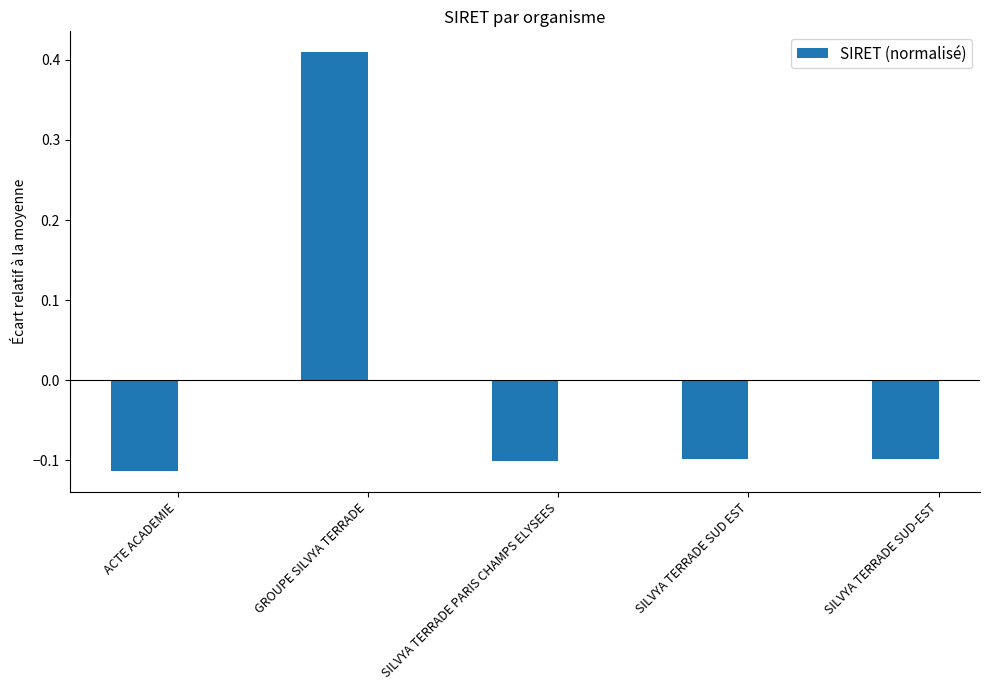

How many values are between 0 and 1?

1